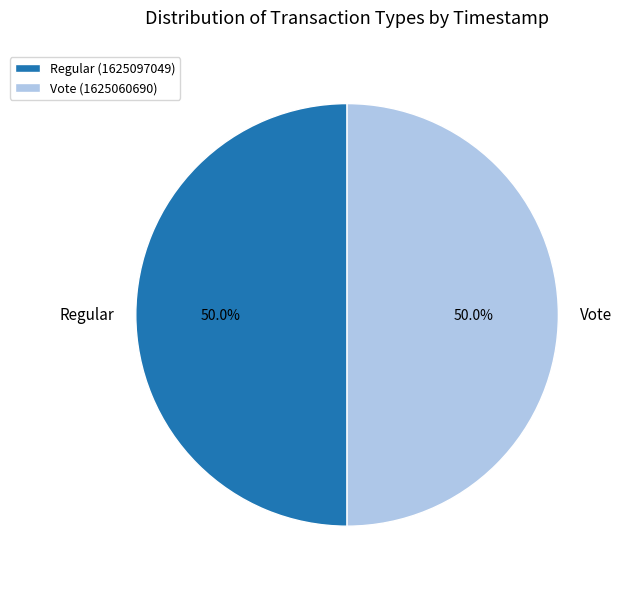

To the nearest percent, what percentage of the pie is Vote?

50%